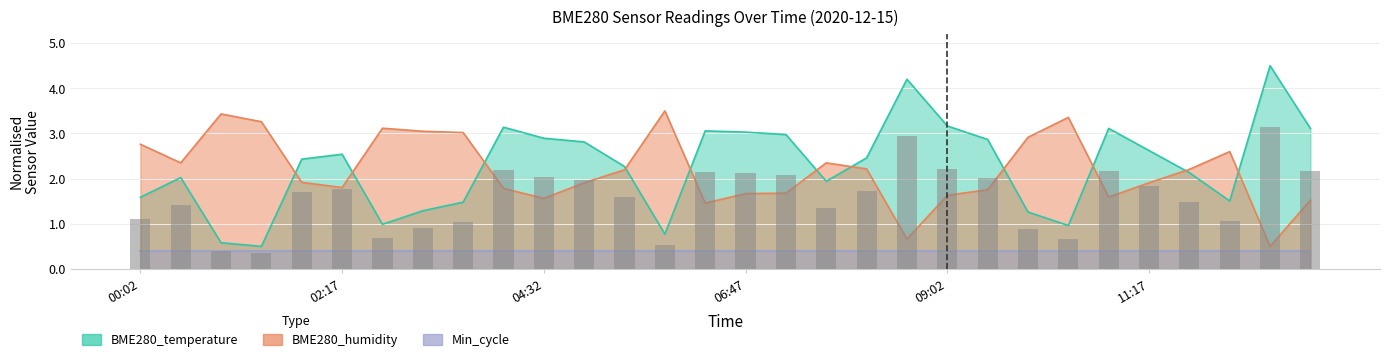

Which category has the lowest value in the BME280_temperature series?

01:22